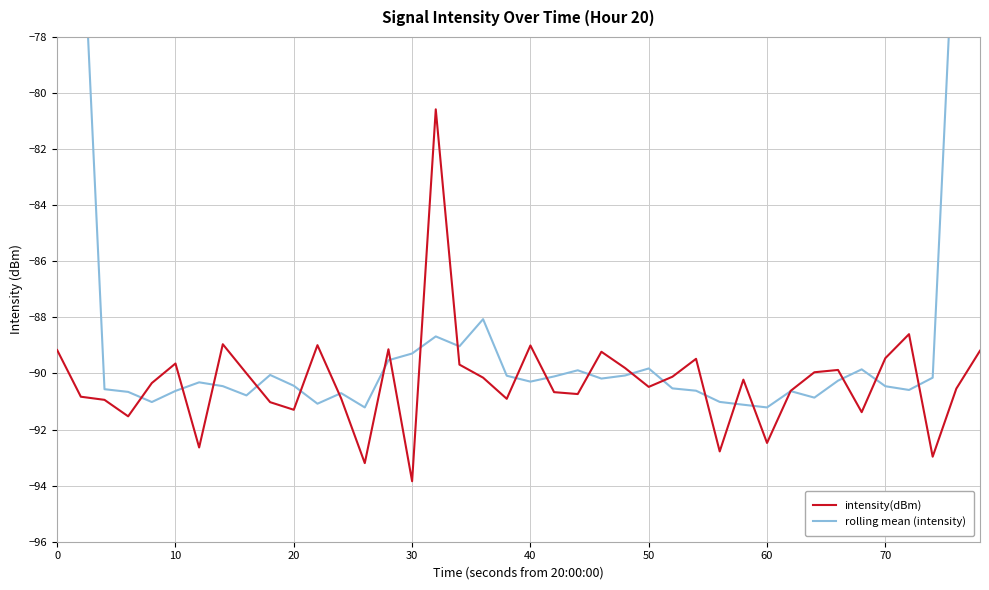

Reading right to left, what are all the values shown in this chart?

intensity(dBm): -89.2	-90.5	-93.0	-88.6	-89.5	-91.4	-89.9	-90.0	-90.6	-92.5	-90.2	-92.8	-89.5	-90.1	-90.5	-89.8	-89.2	-90.7	-90.7	-89.0	-90.9	-90.1	-89.7	-80.6	-93.8	-89.1	-93.2	-90.9	-89.0	-91.3	-91.0	-90.0	-89.0	-92.6	-89.6	-90.3	-91.5	-90.9	-90.8	-89.2
rolling mean (intensity): -54.5	-72.3	-90.2	-90.6	-90.5	-89.9	-90.3	-90.9	-90.6	-91.2	-91.1	-91.0	-90.6	-90.5	-89.8	-90.1	-90.2	-89.9	-90.1	-90.3	-90.1	-88.1	-89.0	-88.7	-89.3	-89.5	-91.2	-90.7	-91.1	-90.4	-90.1	-90.8	-90.5	-90.3	-90.6	-91.0	-90.7	-90.6	-72.5	-54.2